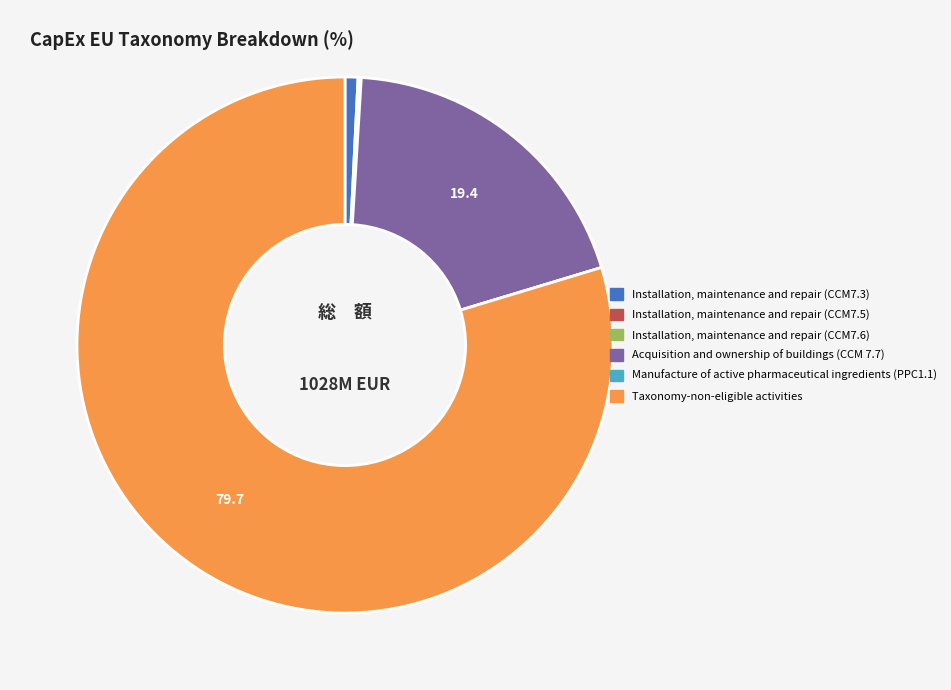

Which has a higher value, Installation, maintenance and repair (CCM7.3) or Acquisition and ownership of buildings (CCM 7.7)?

Acquisition and ownership of buildings (CCM 7.7)